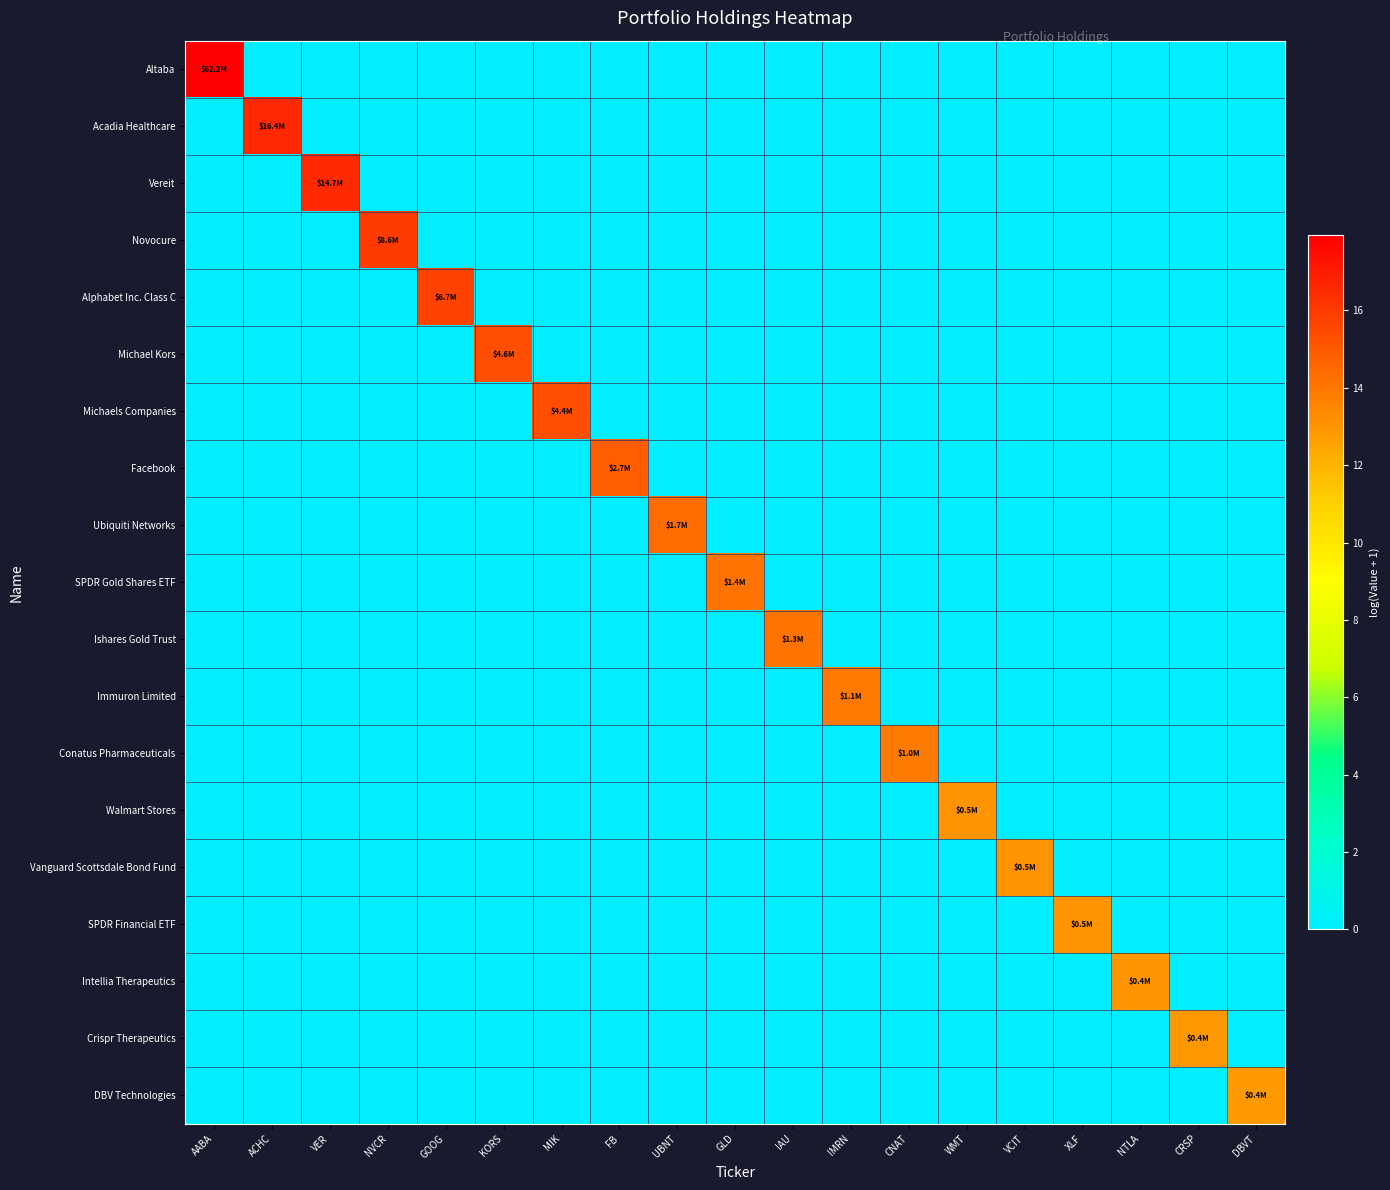

Reading left to right, extract all data points from this chart.

Altaba: AABA=17.9	ACHC=0.0	VER=0.0	NVCR=0.0	GOOG=0.0	KORS=0.0	MIK=0.0	FB=0.0	UBNT=0.0	GLD=0.0	IAU=0.0	IMRN=0.0	CNAT=0.0	WMT=0.0	VCIT=0.0	XLF=0.0	NTLA=0.0	CRSP=0.0	DBVT=0.0
Acadia Healthcare: AABA=0.0	ACHC=16.6	VER=0.0	NVCR=0.0	GOOG=0.0	KORS=0.0	MIK=0.0	FB=0.0	UBNT=0.0	GLD=0.0	IAU=0.0	IMRN=0.0	CNAT=0.0	WMT=0.0	VCIT=0.0	XLF=0.0	NTLA=0.0	CRSP=0.0	DBVT=0.0
Vereit: AABA=0.0	ACHC=0.0	VER=16.5	NVCR=0.0	GOOG=0.0	KORS=0.0	MIK=0.0	FB=0.0	UBNT=0.0	GLD=0.0	IAU=0.0	IMRN=0.0	CNAT=0.0	WMT=0.0	VCIT=0.0	XLF=0.0	NTLA=0.0	CRSP=0.0	DBVT=0.0
Novocure: AABA=0.0	ACHC=0.0	VER=0.0	NVCR=16.0	GOOG=0.0	KORS=0.0	MIK=0.0	FB=0.0	UBNT=0.0	GLD=0.0	IAU=0.0	IMRN=0.0	CNAT=0.0	WMT=0.0	VCIT=0.0	XLF=0.0	NTLA=0.0	CRSP=0.0	DBVT=0.0
Alphabet Inc. Class C: AABA=0.0	ACHC=0.0	VER=0.0	NVCR=0.0	GOOG=15.7	KORS=0.0	MIK=0.0	FB=0.0	UBNT=0.0	GLD=0.0	IAU=0.0	IMRN=0.0	CNAT=0.0	WMT=0.0	VCIT=0.0	XLF=0.0	NTLA=0.0	CRSP=0.0	DBVT=0.0
Michael Kors: AABA=0.0	ACHC=0.0	VER=0.0	NVCR=0.0	GOOG=0.0	KORS=15.3	MIK=0.0	FB=0.0	UBNT=0.0	GLD=0.0	IAU=0.0	IMRN=0.0	CNAT=0.0	WMT=0.0	VCIT=0.0	XLF=0.0	NTLA=0.0	CRSP=0.0	DBVT=0.0
Michaels Companies: AABA=0.0	ACHC=0.0	VER=0.0	NVCR=0.0	GOOG=0.0	KORS=0.0	MIK=15.3	FB=0.0	UBNT=0.0	GLD=0.0	IAU=0.0	IMRN=0.0	CNAT=0.0	WMT=0.0	VCIT=0.0	XLF=0.0	NTLA=0.0	CRSP=0.0	DBVT=0.0
Facebook: AABA=0.0	ACHC=0.0	VER=0.0	NVCR=0.0	GOOG=0.0	KORS=0.0	MIK=0.0	FB=14.8	UBNT=0.0	GLD=0.0	IAU=0.0	IMRN=0.0	CNAT=0.0	WMT=0.0	VCIT=0.0	XLF=0.0	NTLA=0.0	CRSP=0.0	DBVT=0.0
Ubiquiti Networks: AABA=0.0	ACHC=0.0	VER=0.0	NVCR=0.0	GOOG=0.0	KORS=0.0	MIK=0.0	FB=0.0	UBNT=14.3	GLD=0.0	IAU=0.0	IMRN=0.0	CNAT=0.0	WMT=0.0	VCIT=0.0	XLF=0.0	NTLA=0.0	CRSP=0.0	DBVT=0.0
SPDR Gold Shares ETF: AABA=0.0	ACHC=0.0	VER=0.0	NVCR=0.0	GOOG=0.0	KORS=0.0	MIK=0.0	FB=0.0	UBNT=0.0	GLD=14.1	IAU=0.0	IMRN=0.0	CNAT=0.0	WMT=0.0	VCIT=0.0	XLF=0.0	NTLA=0.0	CRSP=0.0	DBVT=0.0
Ishares Gold Trust: AABA=0.0	ACHC=0.0	VER=0.0	NVCR=0.0	GOOG=0.0	KORS=0.0	MIK=0.0	FB=0.0	UBNT=0.0	GLD=0.0	IAU=14.1	IMRN=0.0	CNAT=0.0	WMT=0.0	VCIT=0.0	XLF=0.0	NTLA=0.0	CRSP=0.0	DBVT=0.0
Immuron Limited: AABA=0.0	ACHC=0.0	VER=0.0	NVCR=0.0	GOOG=0.0	KORS=0.0	MIK=0.0	FB=0.0	UBNT=0.0	GLD=0.0	IAU=0.0	IMRN=13.9	CNAT=0.0	WMT=0.0	VCIT=0.0	XLF=0.0	NTLA=0.0	CRSP=0.0	DBVT=0.0
Conatus Pharmaceuticals: AABA=0.0	ACHC=0.0	VER=0.0	NVCR=0.0	GOOG=0.0	KORS=0.0	MIK=0.0	FB=0.0	UBNT=0.0	GLD=0.0	IAU=0.0	IMRN=0.0	CNAT=13.9	WMT=0.0	VCIT=0.0	XLF=0.0	NTLA=0.0	CRSP=0.0	DBVT=0.0
Walmart Stores: AABA=0.0	ACHC=0.0	VER=0.0	NVCR=0.0	GOOG=0.0	KORS=0.0	MIK=0.0	FB=0.0	UBNT=0.0	GLD=0.0	IAU=0.0	IMRN=0.0	CNAT=0.0	WMT=13.1	VCIT=0.0	XLF=0.0	NTLA=0.0	CRSP=0.0	DBVT=0.0
Vanguard Scottsdale Bond Fund: AABA=0.0	ACHC=0.0	VER=0.0	NVCR=0.0	GOOG=0.0	KORS=0.0	MIK=0.0	FB=0.0	UBNT=0.0	GLD=0.0	IAU=0.0	IMRN=0.0	CNAT=0.0	WMT=0.0	VCIT=13.1	XLF=0.0	NTLA=0.0	CRSP=0.0	DBVT=0.0
SPDR Financial ETF: AABA=0.0	ACHC=0.0	VER=0.0	NVCR=0.0	GOOG=0.0	KORS=0.0	MIK=0.0	FB=0.0	UBNT=0.0	GLD=0.0	IAU=0.0	IMRN=0.0	CNAT=0.0	WMT=0.0	VCIT=0.0	XLF=13.0	NTLA=0.0	CRSP=0.0	DBVT=0.0
Intellia Therapeutics: AABA=0.0	ACHC=0.0	VER=0.0	NVCR=0.0	GOOG=0.0	KORS=0.0	MIK=0.0	FB=0.0	UBNT=0.0	GLD=0.0	IAU=0.0	IMRN=0.0	CNAT=0.0	WMT=0.0	VCIT=0.0	XLF=0.0	NTLA=13.0	CRSP=0.0	DBVT=0.0
Crispr Therapeutics: AABA=0.0	ACHC=0.0	VER=0.0	NVCR=0.0	GOOG=0.0	KORS=0.0	MIK=0.0	FB=0.0	UBNT=0.0	GLD=0.0	IAU=0.0	IMRN=0.0	CNAT=0.0	WMT=0.0	VCIT=0.0	XLF=0.0	NTLA=0.0	CRSP=13.0	DBVT=0.0
DBV Technologies: AABA=0.0	ACHC=0.0	VER=0.0	NVCR=0.0	GOOG=0.0	KORS=0.0	MIK=0.0	FB=0.0	UBNT=0.0	GLD=0.0	IAU=0.0	IMRN=0.0	CNAT=0.0	WMT=0.0	VCIT=0.0	XLF=0.0	NTLA=0.0	CRSP=0.0	DBVT=12.9